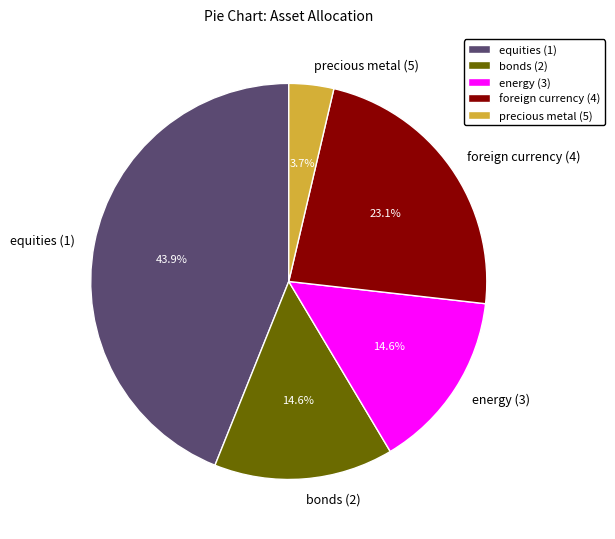

To the nearest percent, what is the combined percentage of bonds (2) and energy (3)?

29%